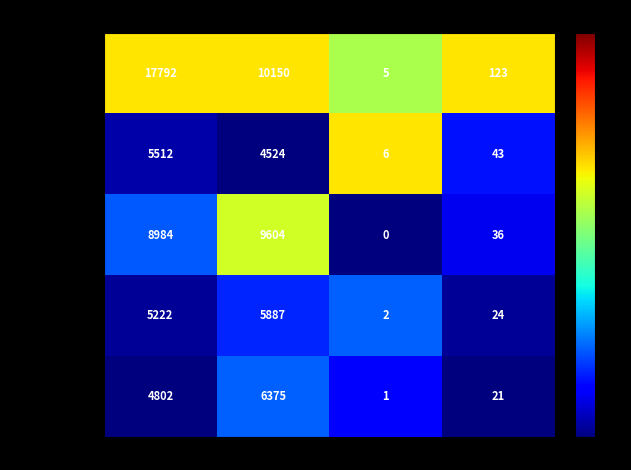

At which category is the sum across all series the highest?

yeas